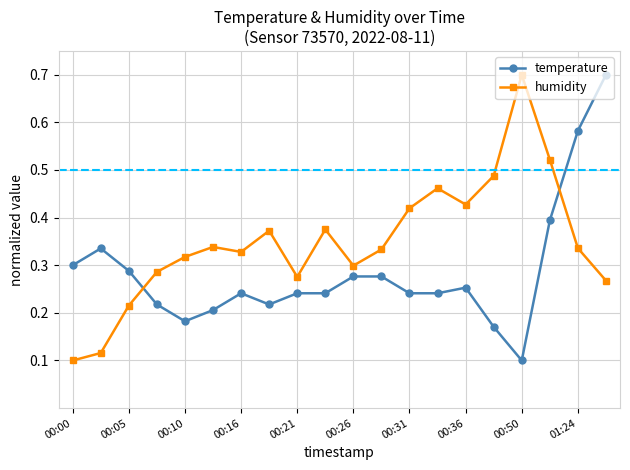

True or false: humidity has more than 1 interior local peaks.

True